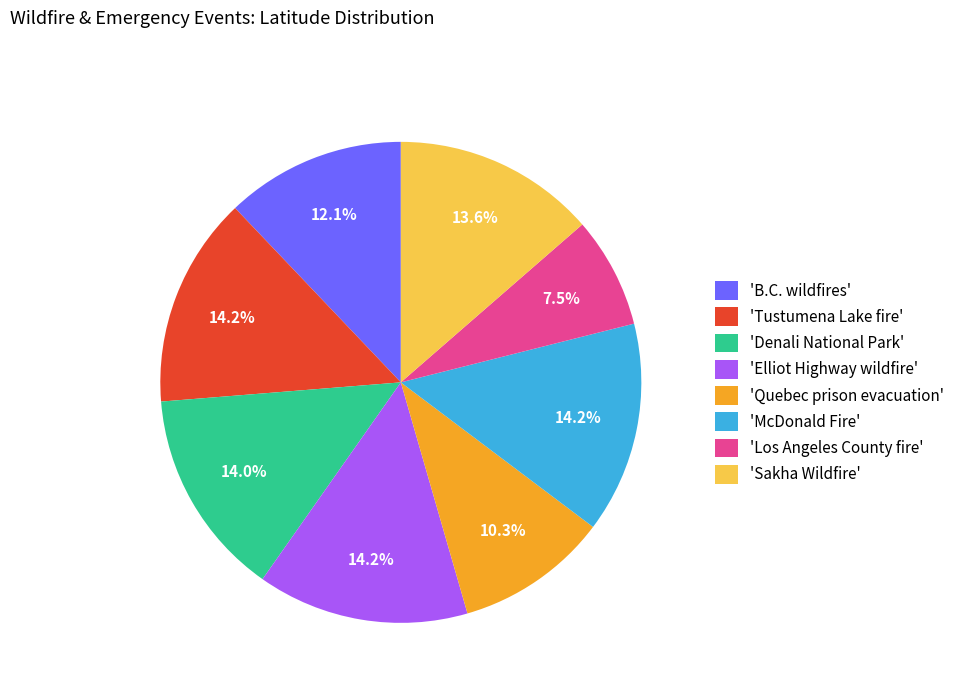

How many slices are in this pie chart?

8